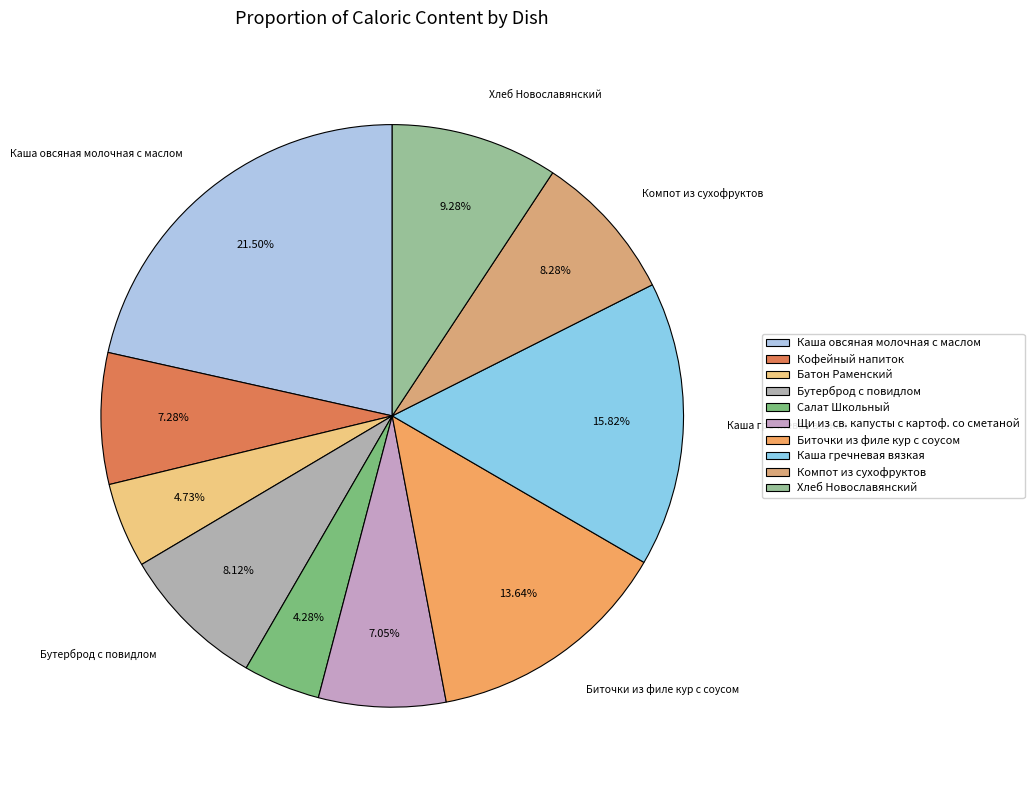

Is there any slice that represents more than half of the pie?

No